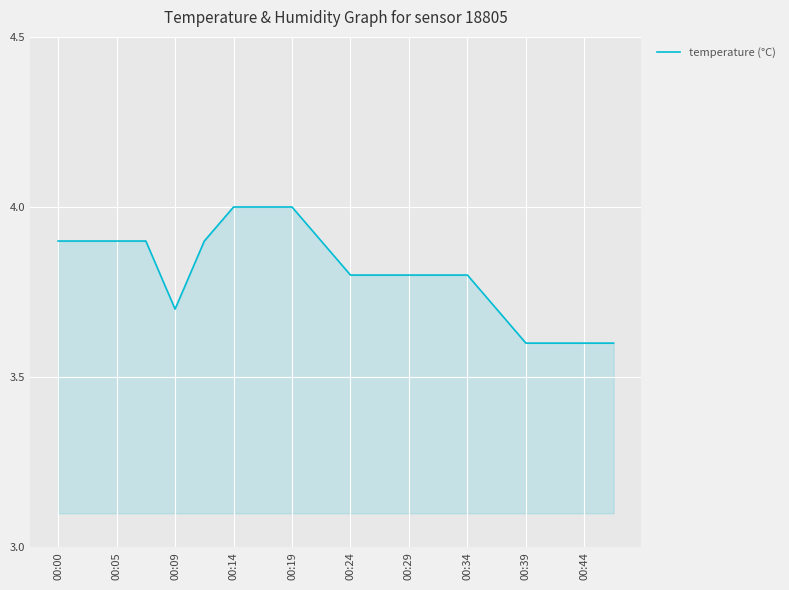

How many values are between 3 and 4?

20